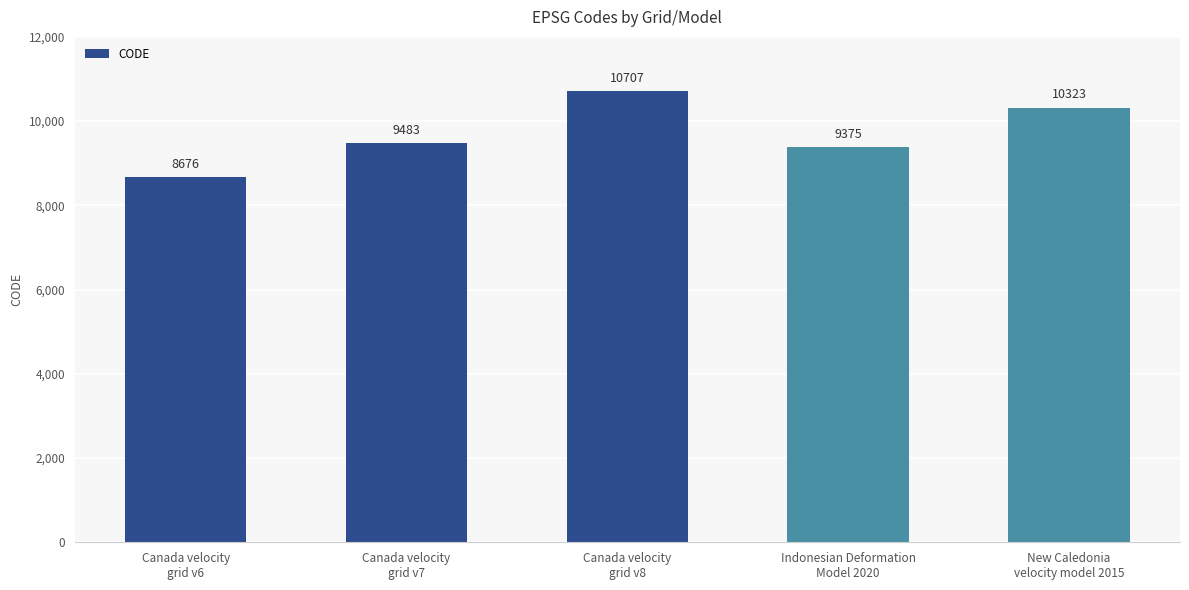

Does the chart contain stacked bars?

No